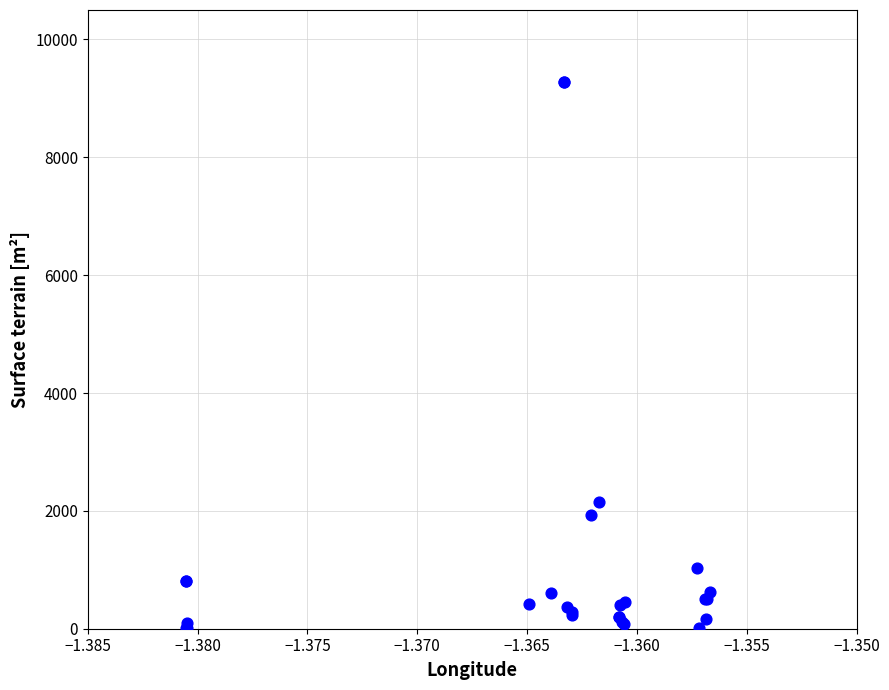

What Y value in the scatter plot is closest to 4644?

2146